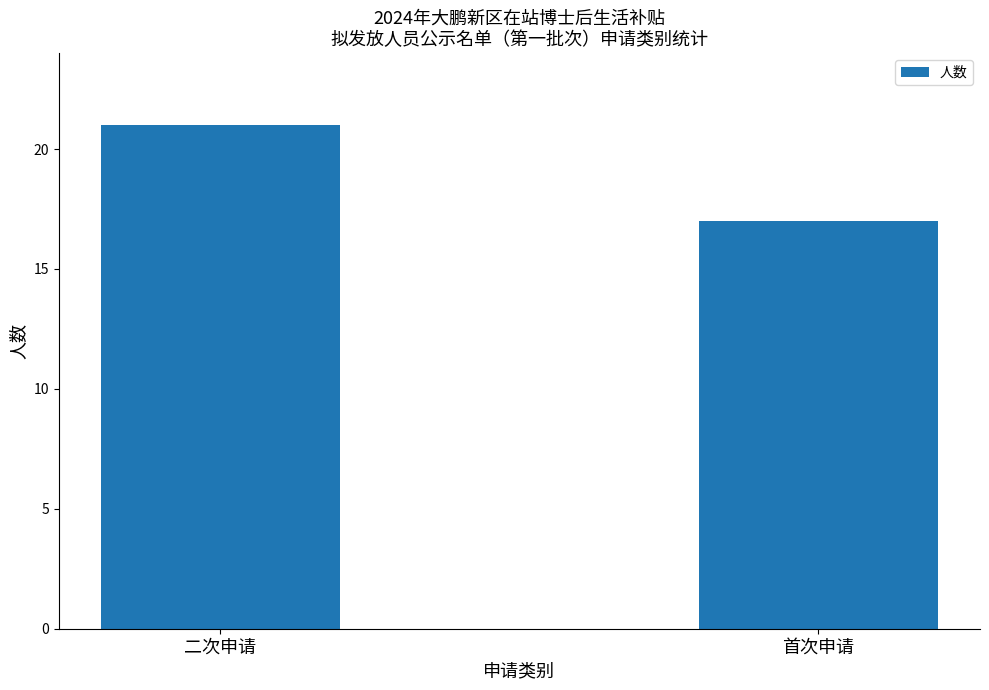

What is the maximum value shown in the chart?

21